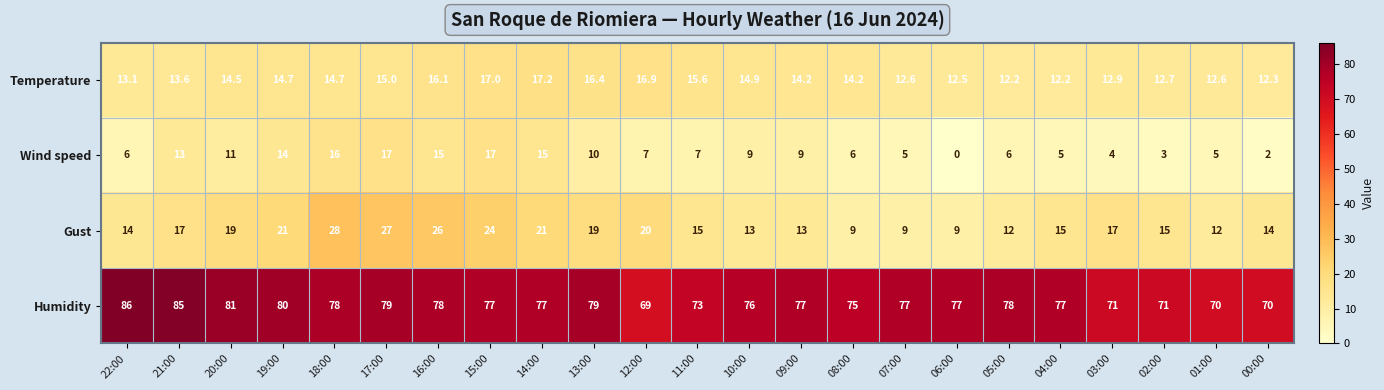

Is it true that Temperature equals 12.7 at 02:00?

True